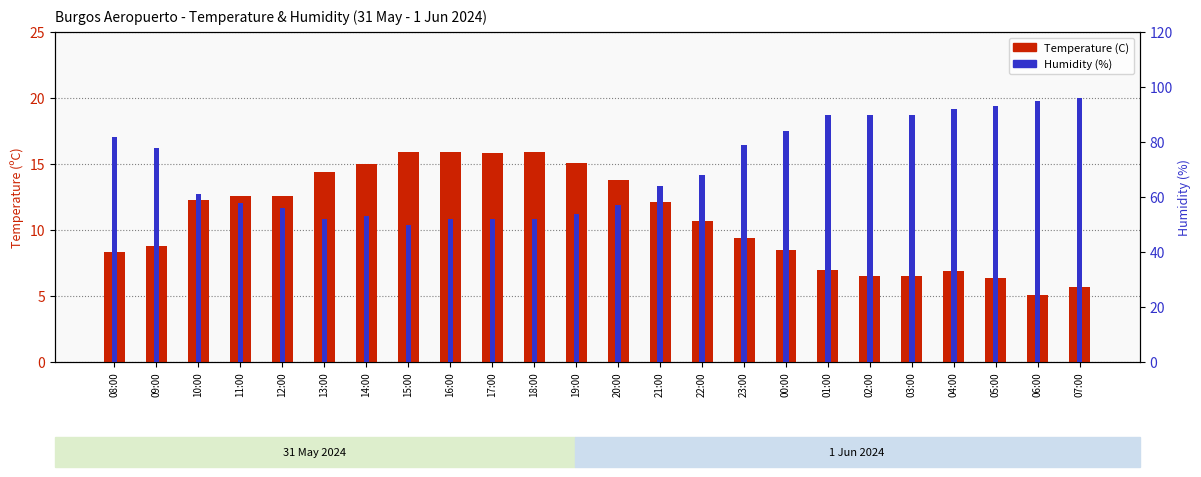

What is the maximum value shown in the chart?

96.0